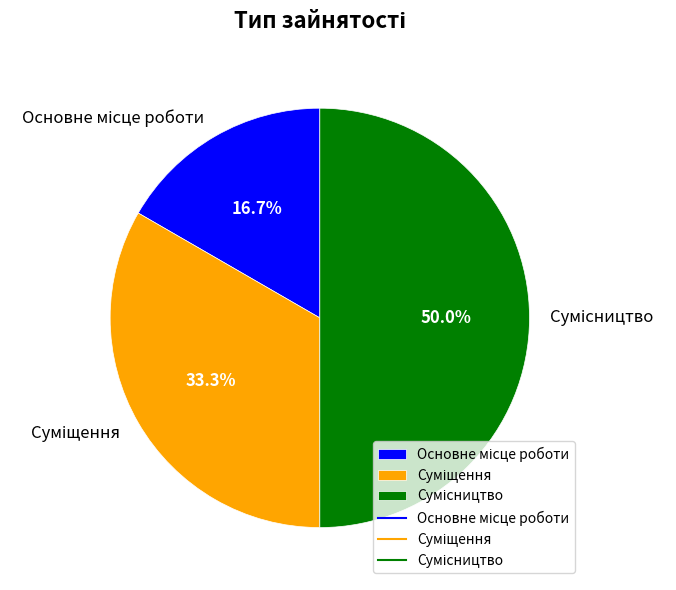

The Суміщення slice represents 23% of the pie. True or false?

False